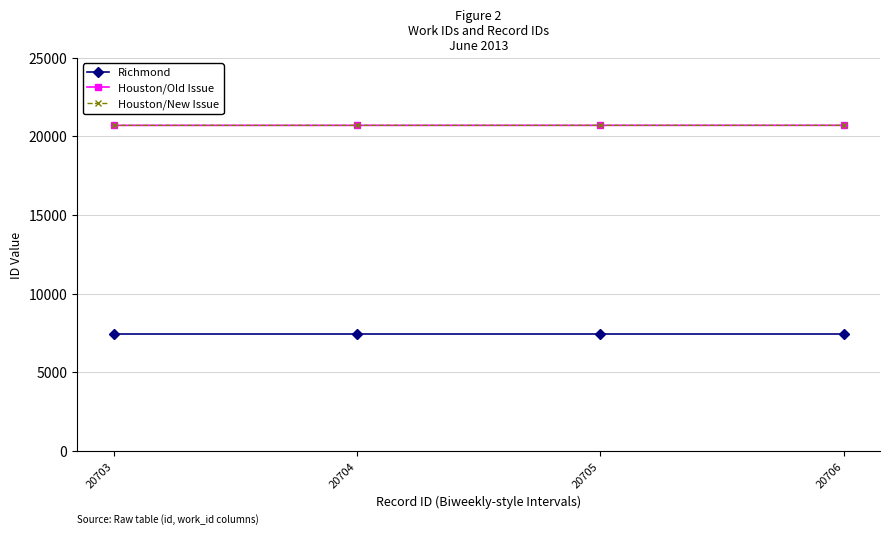

Between 20703 and 20704, which series saw the biggest shift?

Houston/Old Issue